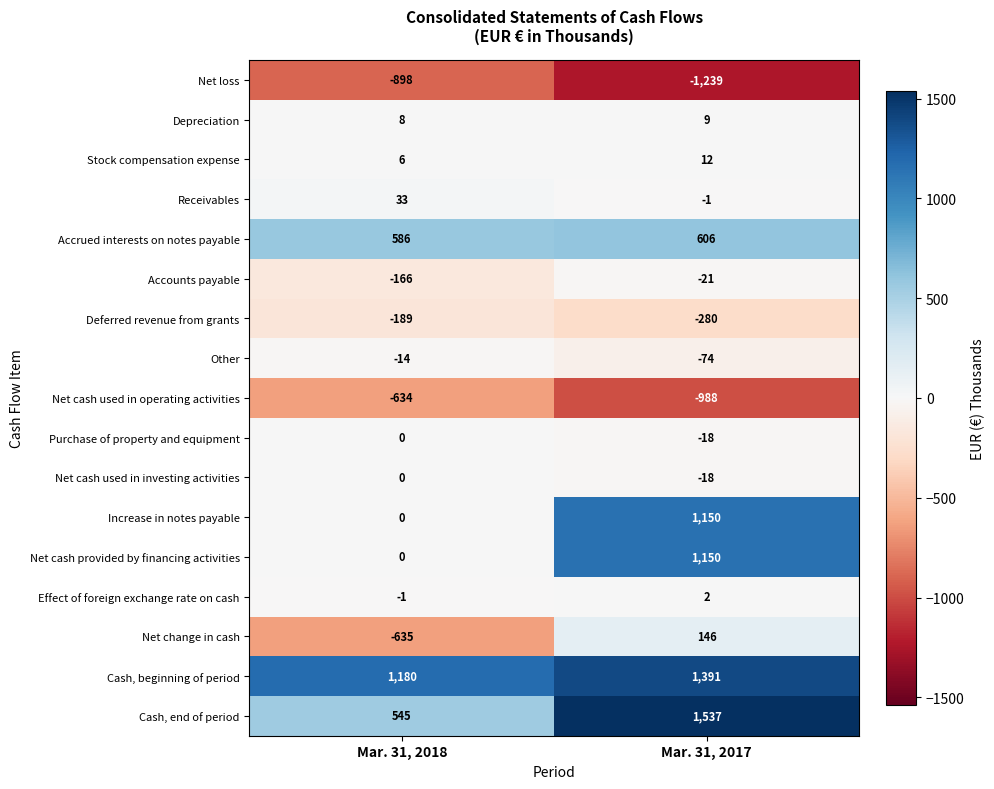

True or false: Other has a value of -14 at Mar. 31, 2018.

True